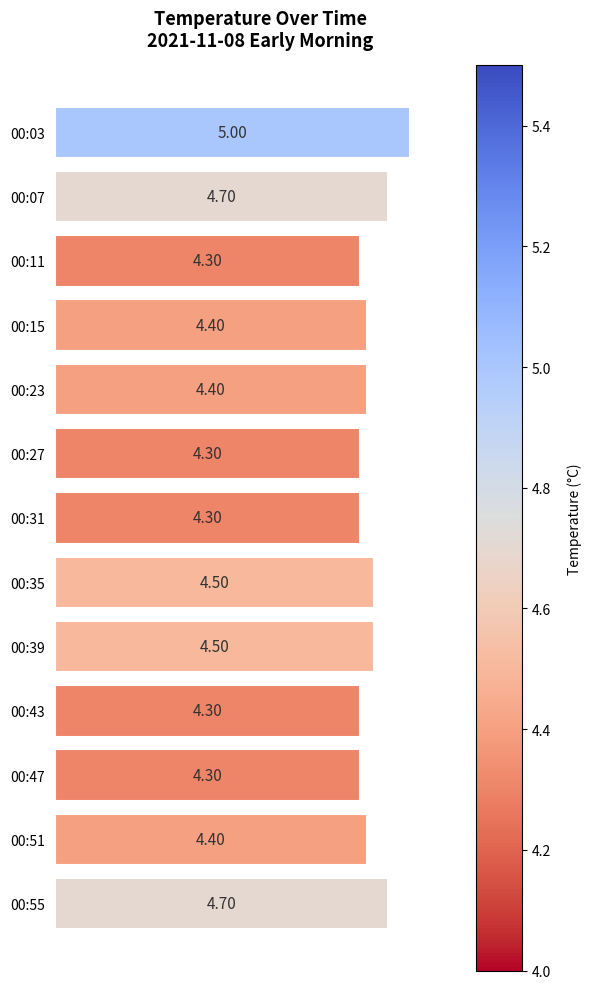

What is the difference between the maximum and minimum values?

0.7